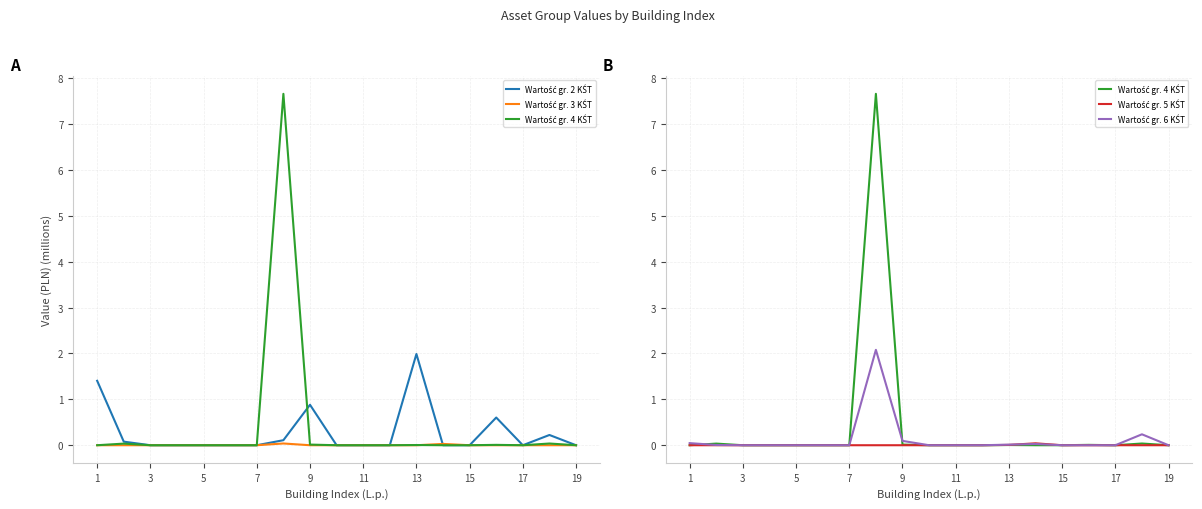

Does the chart display data point markers on the line(s)?

No